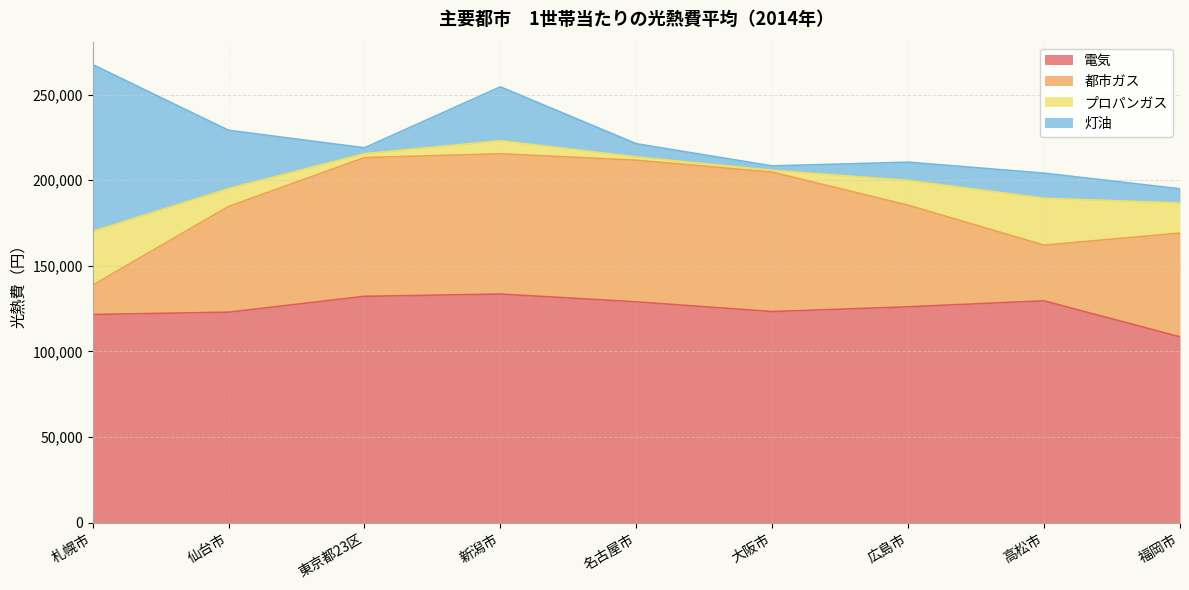

What is the difference between the プロパンガス values at 高松市 and 大阪市?

26338